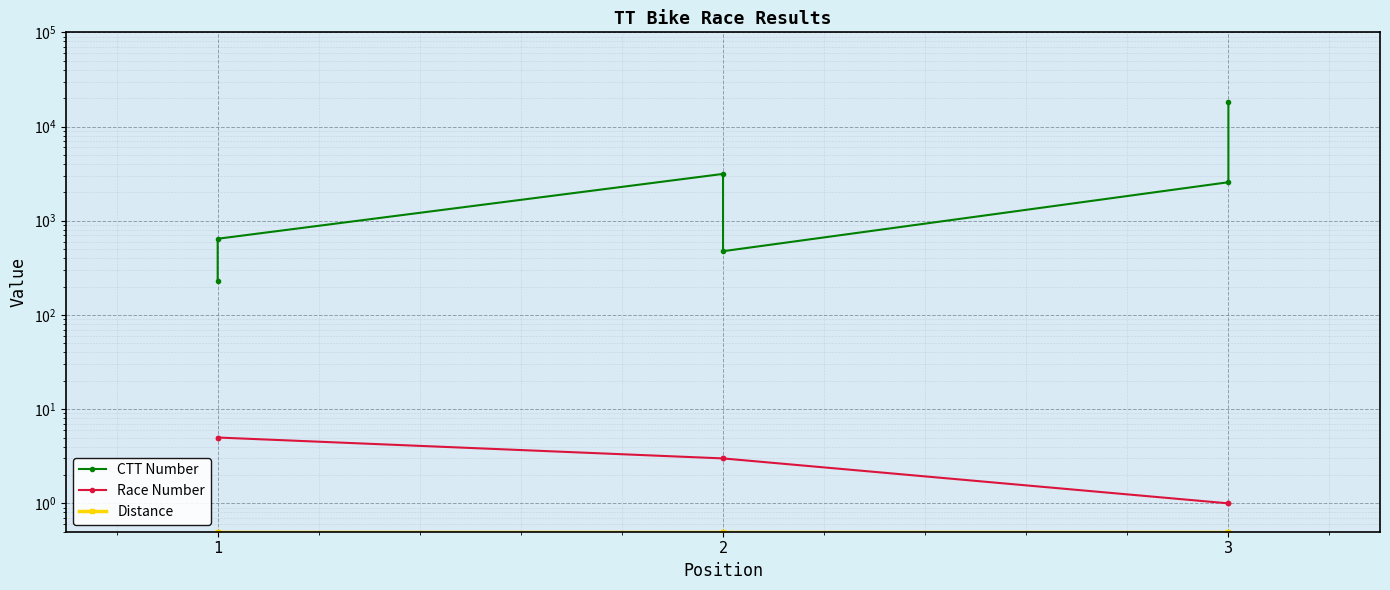

True or false: Race Number and CTT Number intersect in this chart.

False